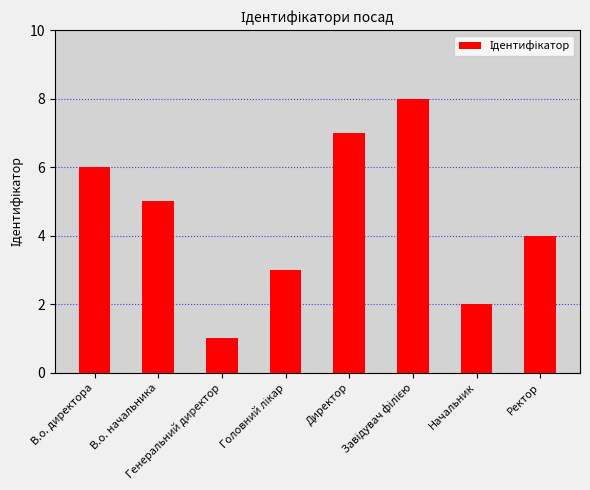

Between В.о. директора and Генеральний директор, which is larger?

В.о. директора